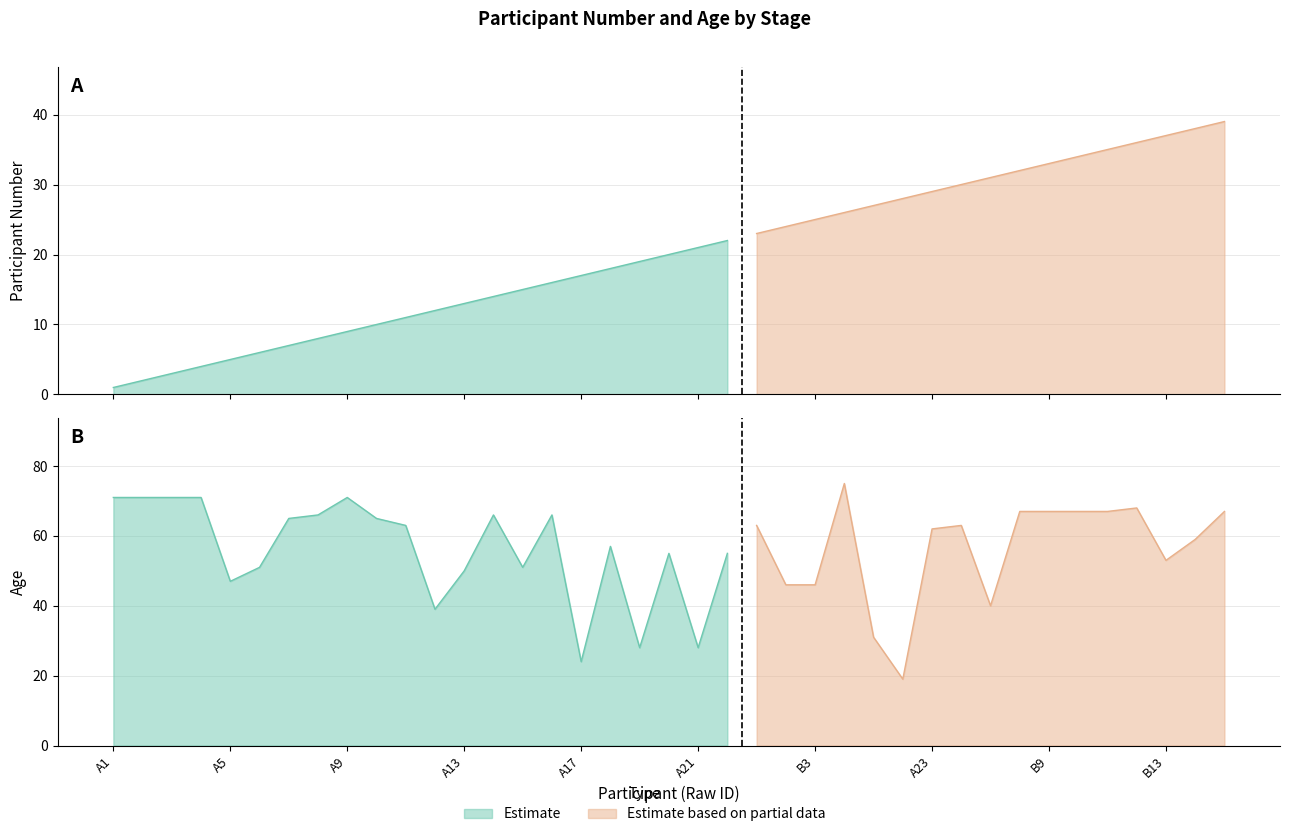

What is the total value across all series at B5?

58